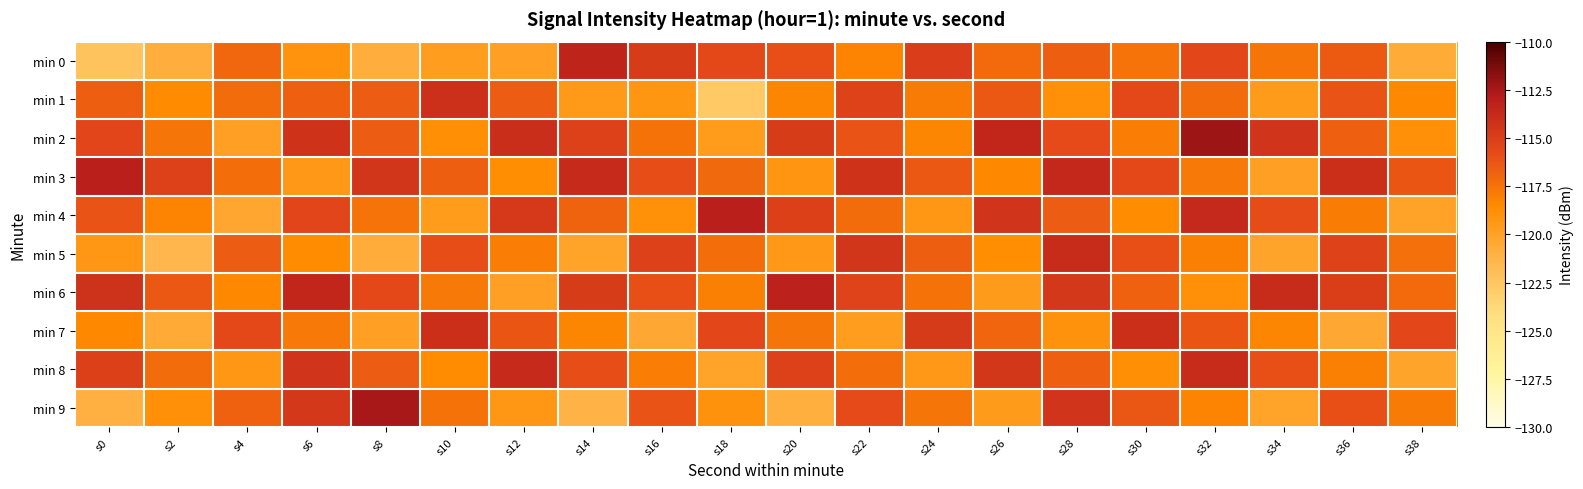

At which category is the sum across all series the highest?

s28